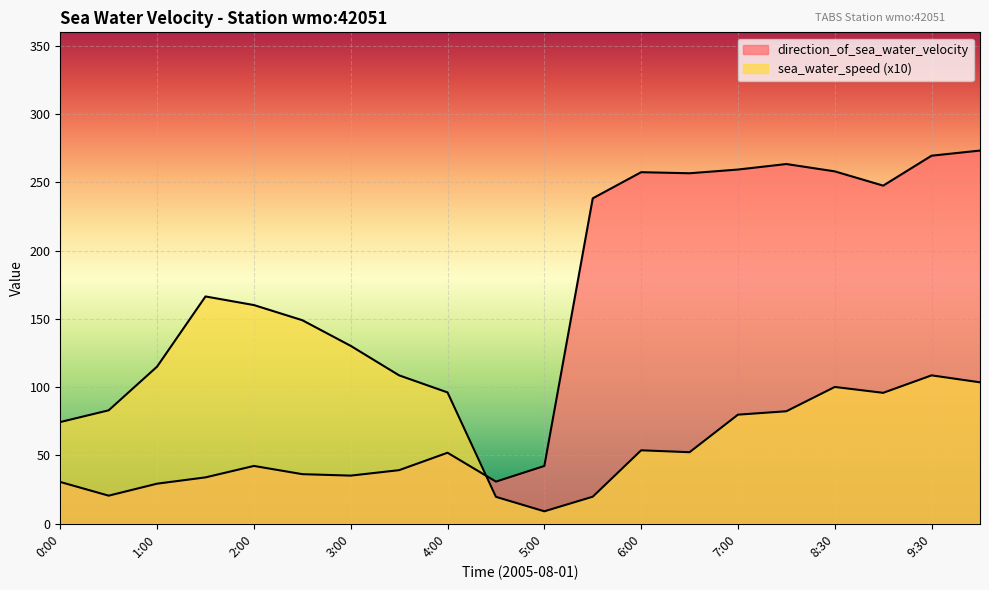

Which has a higher value, 1:00 or 6:00?

6:00